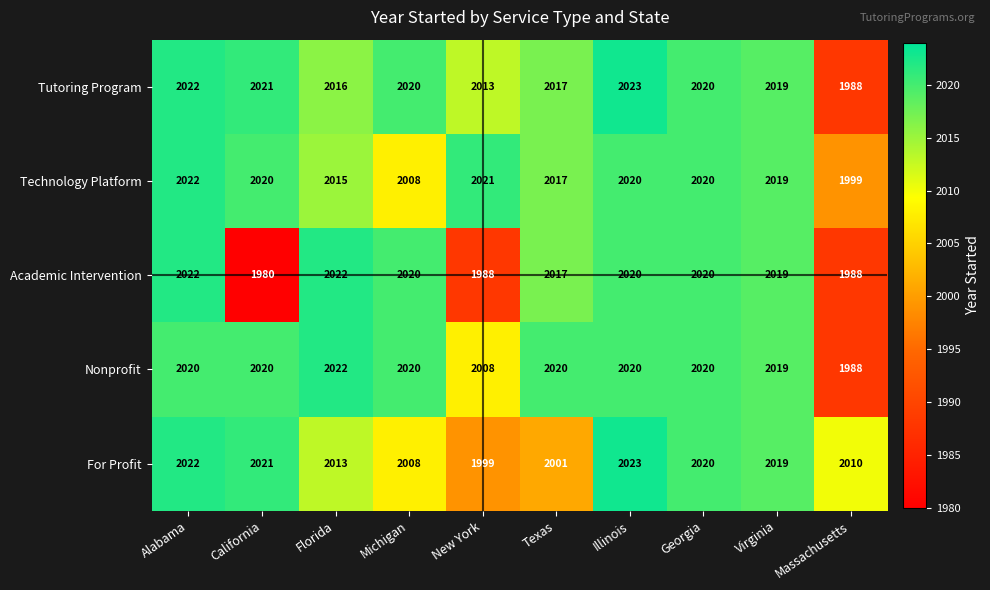

The Tutoring Program series shows 2019 at Virginia. True or false?

True